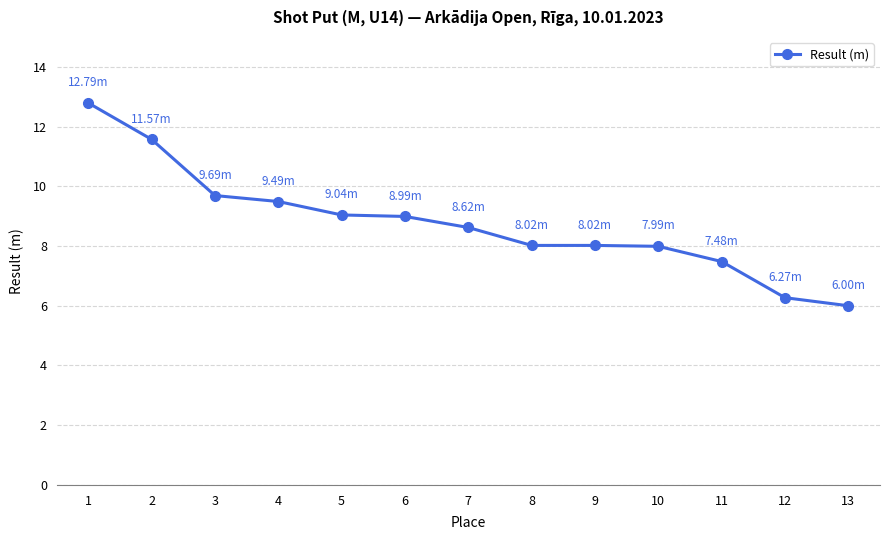

What is the difference between the second highest and second lowest values?

5.3